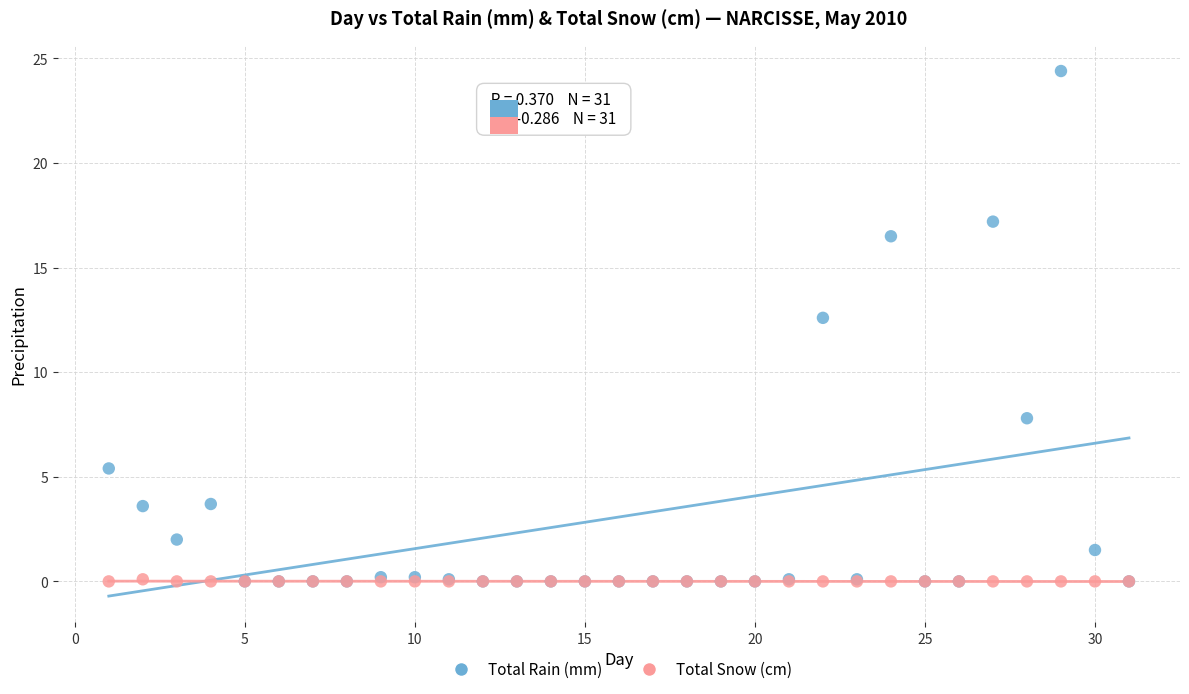

In the Total Rain (mm) series, what Y value is closest to 12?

12.6